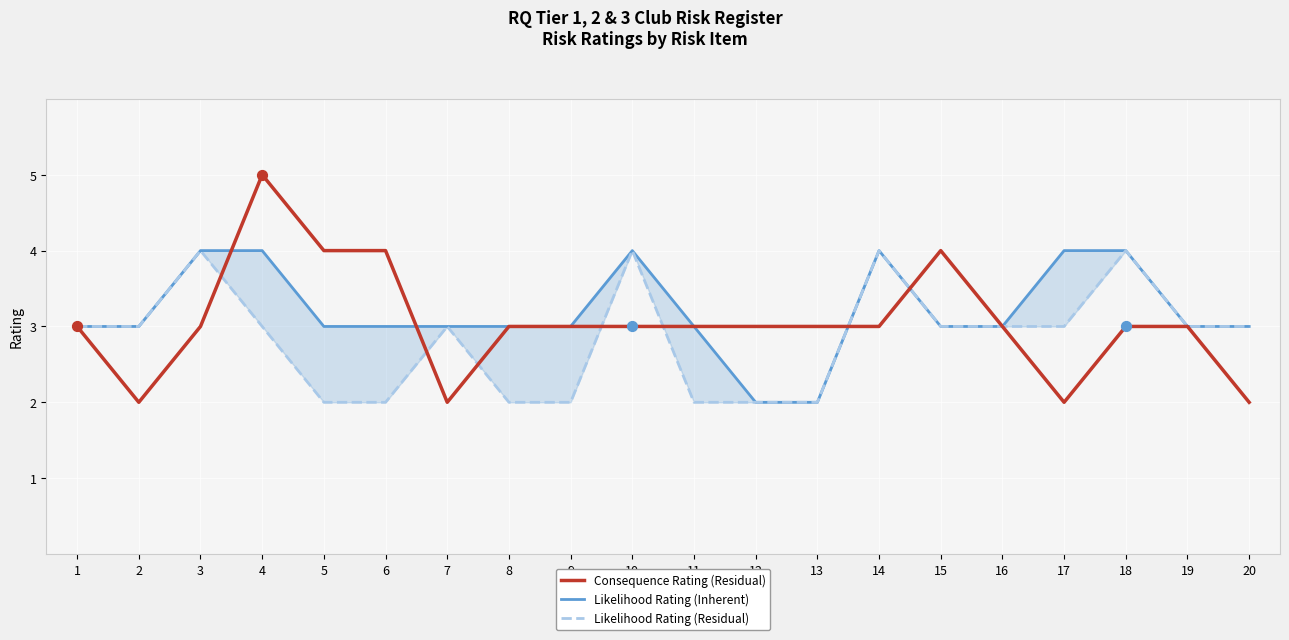

What is the total value across all series at 14?

11